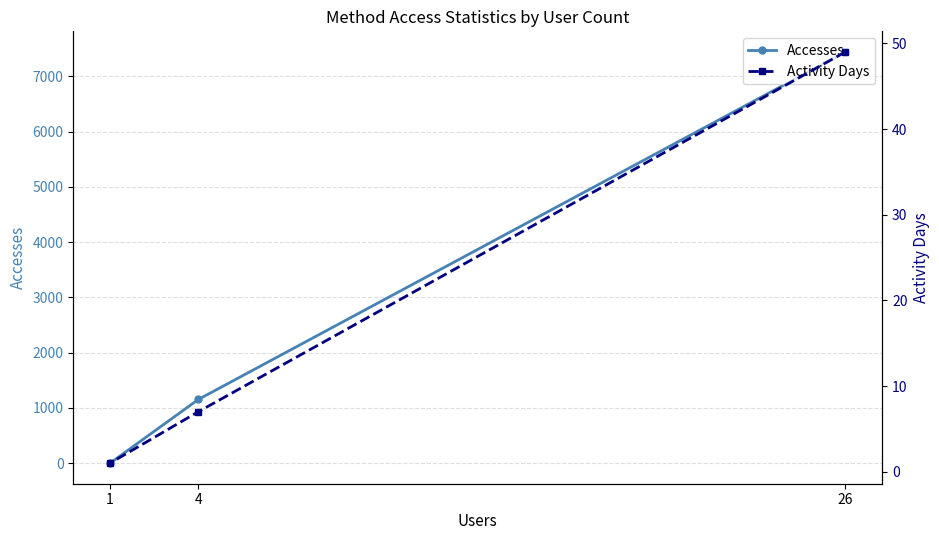

True or false: Activity Days has a value of 7 at 4.

True